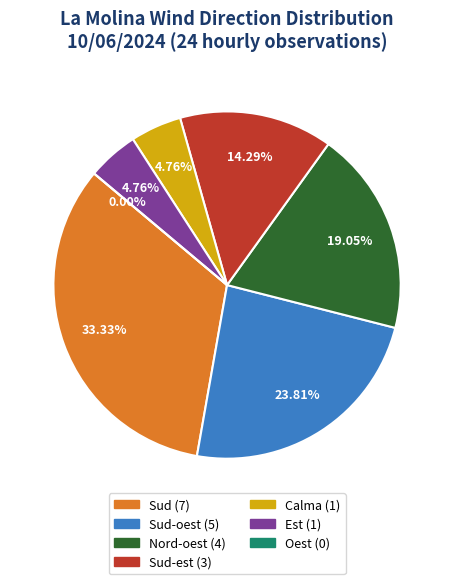

Which slice is the largest?

Sud